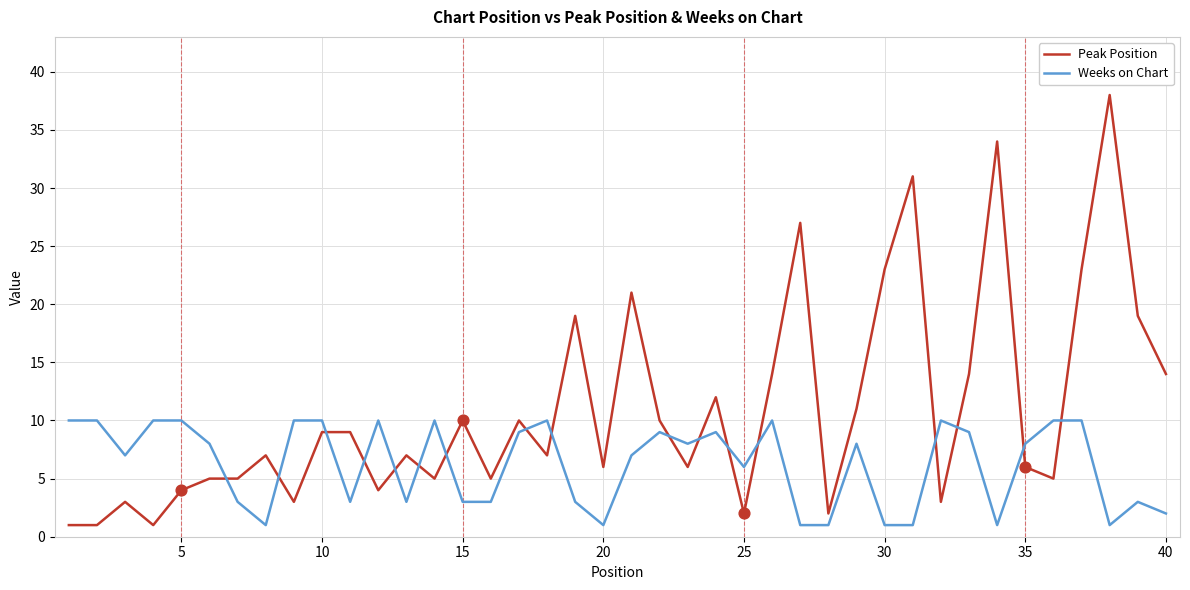

Which series has the largest total across all categories?

Peak Position